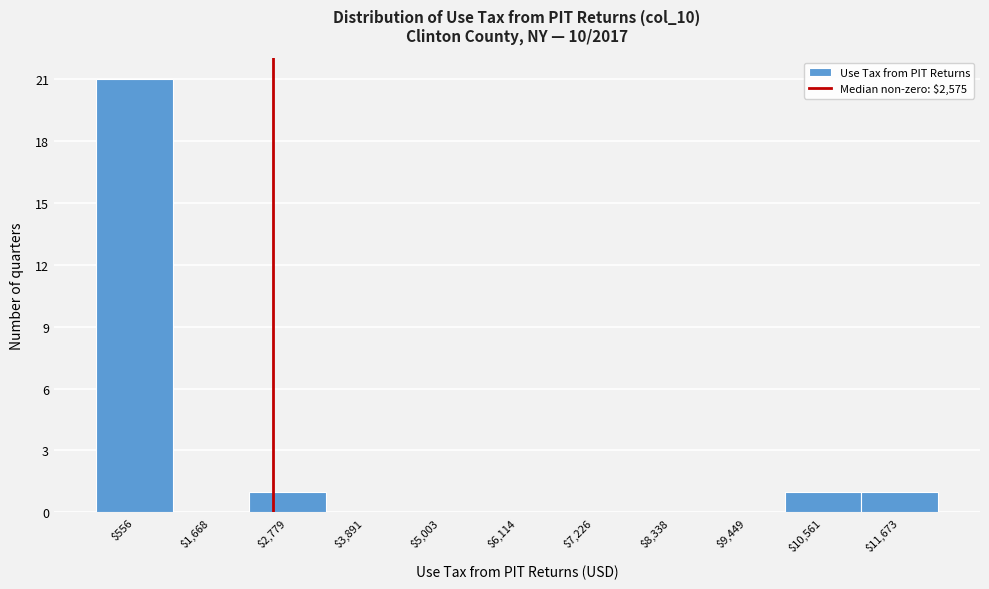

Reading left to right, transcribe this chart: for each bar, give the range it covers on the x-axis and its height. Neither the bar edges nor the heights are printed on the chart, so give them approximately, as read against the axes.

0 to 1200: 21
1200 to 2200: 0
2200 to 3400: 1
3400 to 4400: 0
4400 to 5600: 0
5600 to 6600: 0
6600 to 7800: 0
7800 to 8800: 0
8800 to 10000: 0
10000 to 11200: 1
11200 to 12200: 1